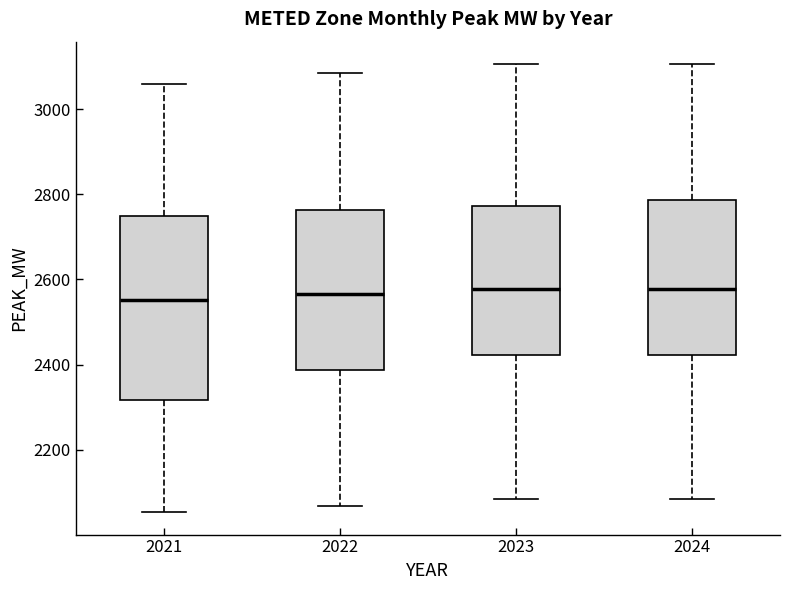

Where is the lower edge of the box at x = 2023 on the y-axis? The values are not printed on the chart, so give them approximately, as read against the axis.

2420